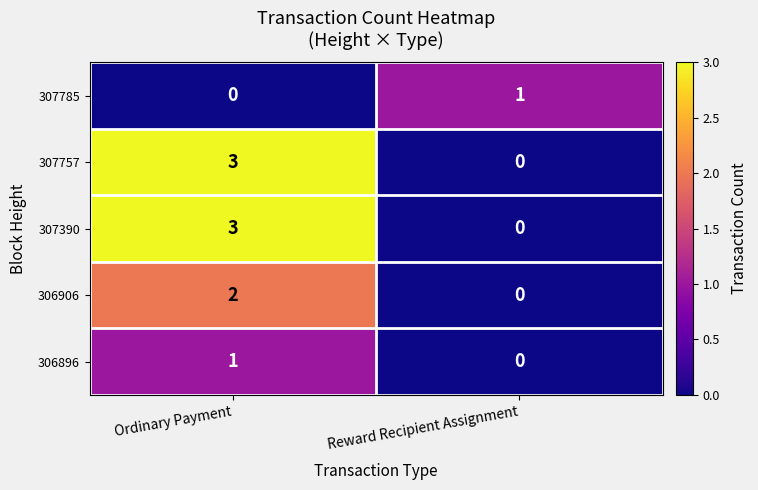

Reading left to right, transcribe all the data shown in this chart.

307785: Ordinary Payment=0	Reward Recipient Assignment=1
307757: Ordinary Payment=3	Reward Recipient Assignment=0
307390: Ordinary Payment=3	Reward Recipient Assignment=0
306906: Ordinary Payment=2	Reward Recipient Assignment=0
306896: Ordinary Payment=1	Reward Recipient Assignment=0